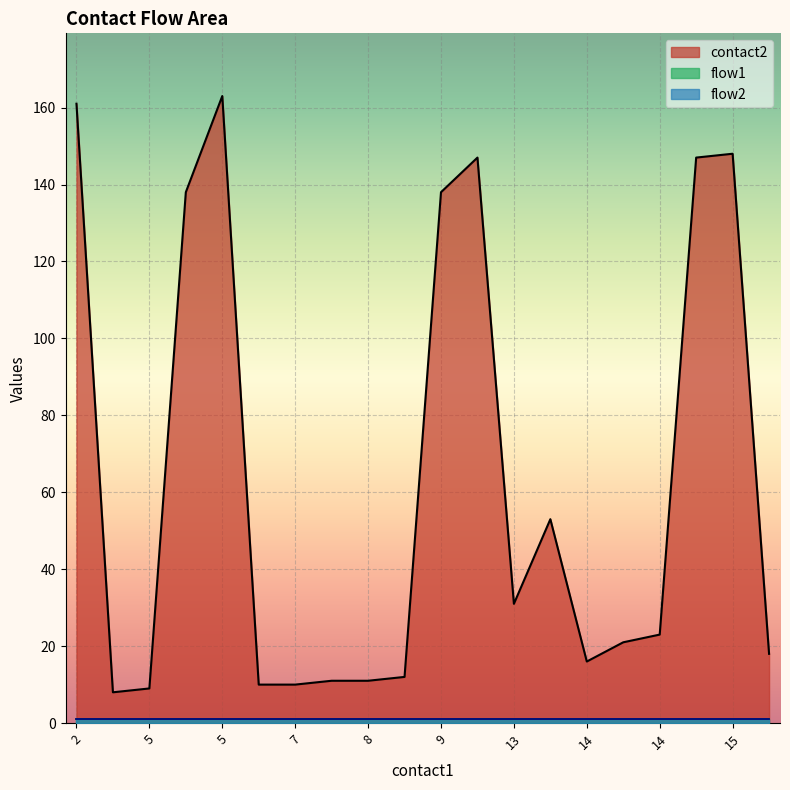

How many interior local valleys does the contact2 series have?

3